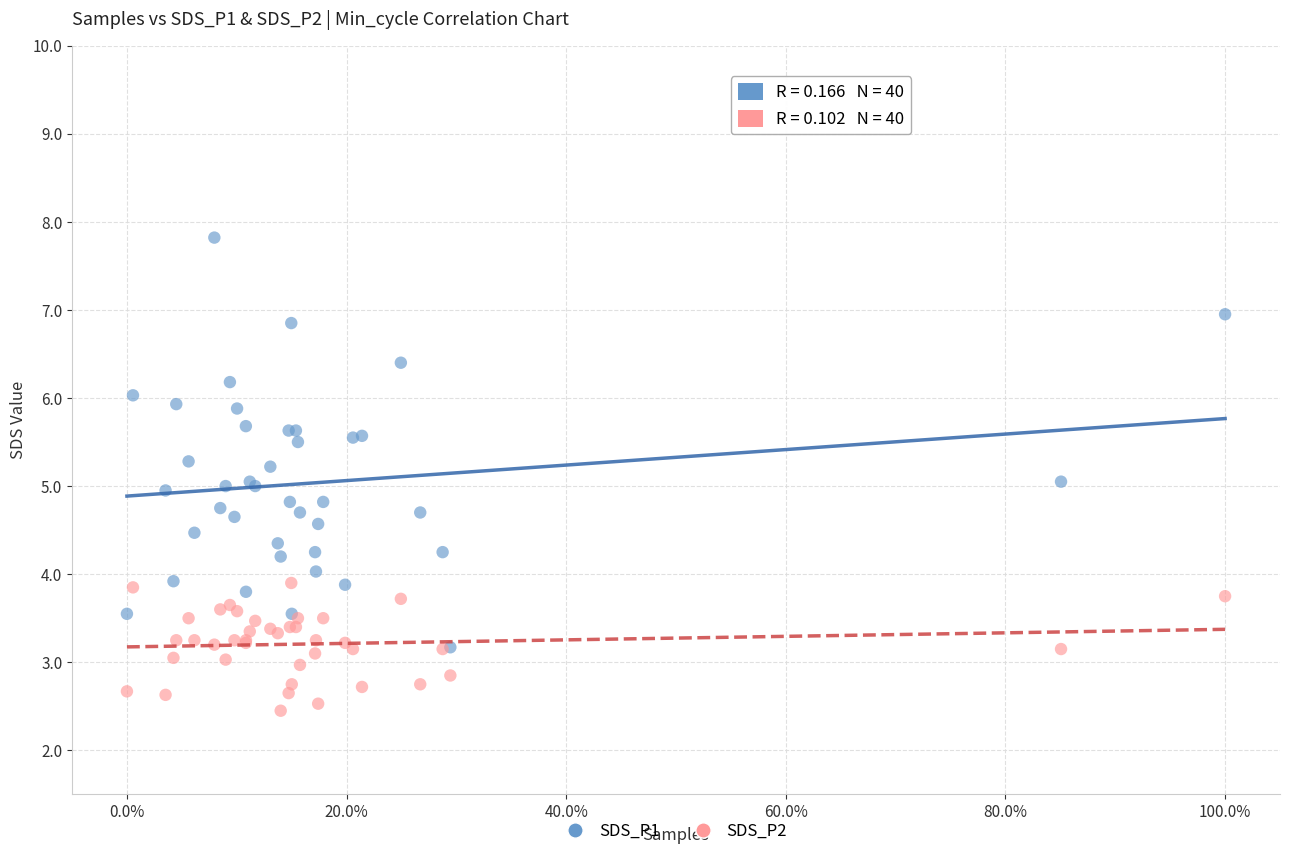

What are all the series names shown in the legend?

SDS_P1, SDS_P2